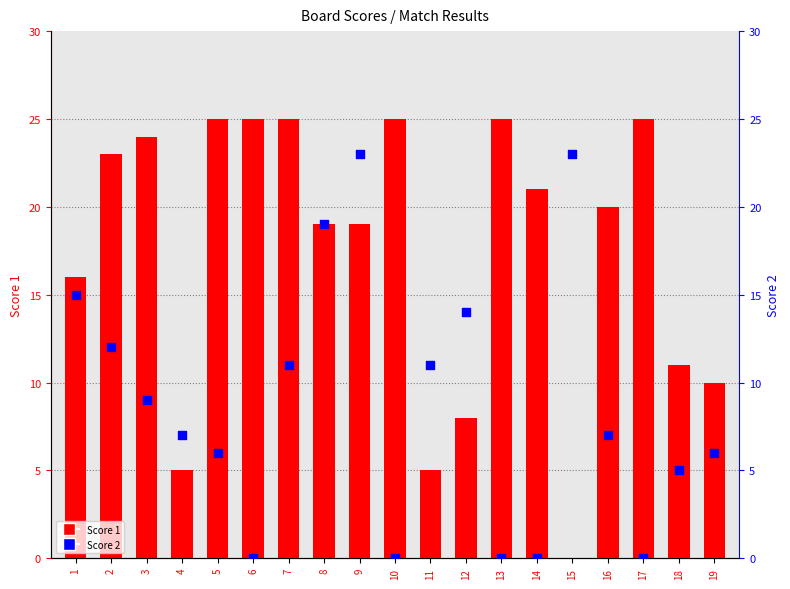

What is the change in value from 5 to 11?

+5